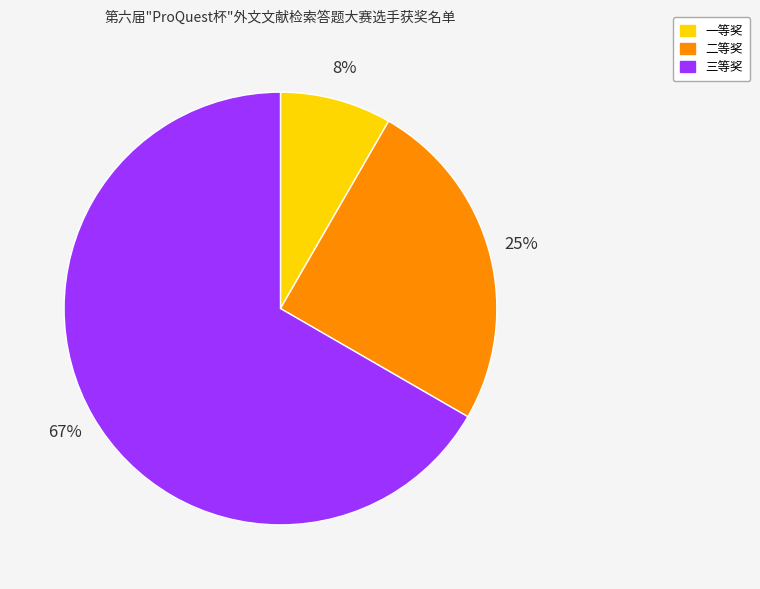

Which slice is the smallest?

一等奖